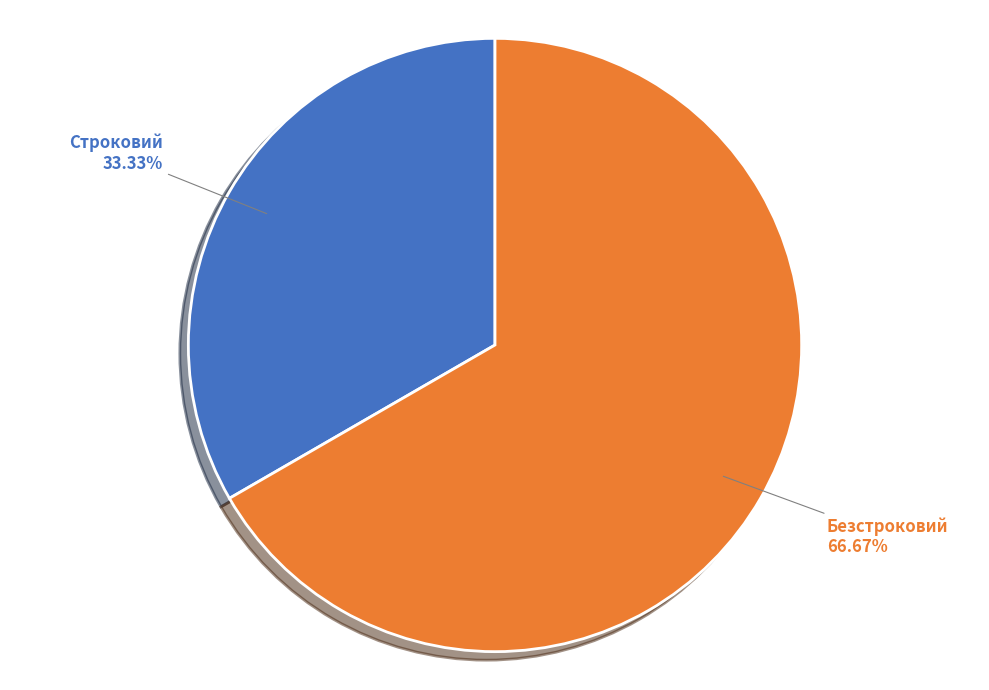

Is there a majority slice in this chart?

Yes